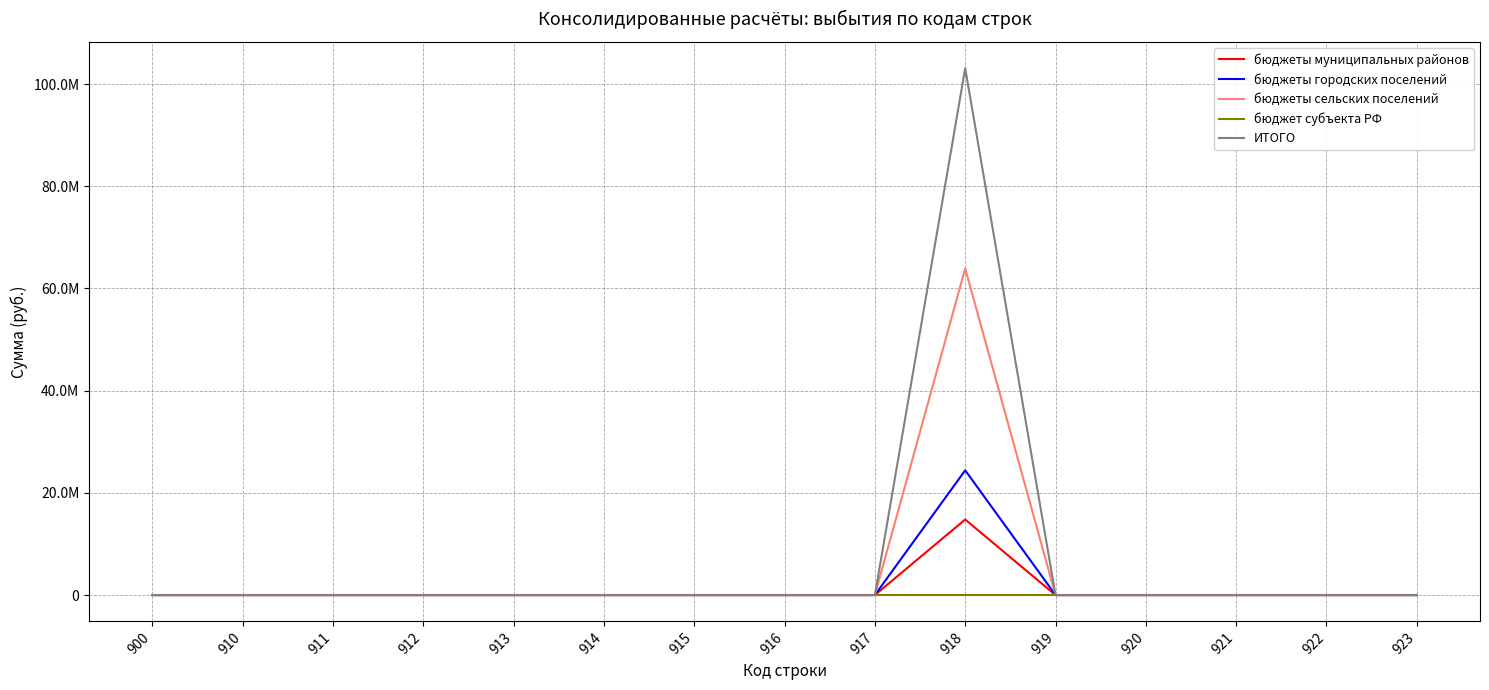

What are all the series names shown in the legend?

бюджеты муниципальных районов, бюджеты городских поселений, бюджеты сельских поселений, бюджет субъекта РФ, ИТОГО